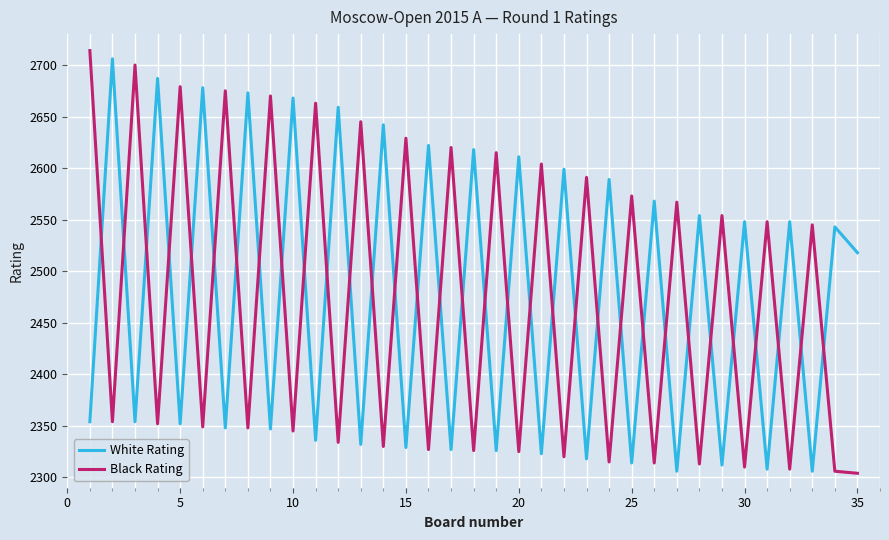

True or false: Black Rating and White Rating cross at least once.

True